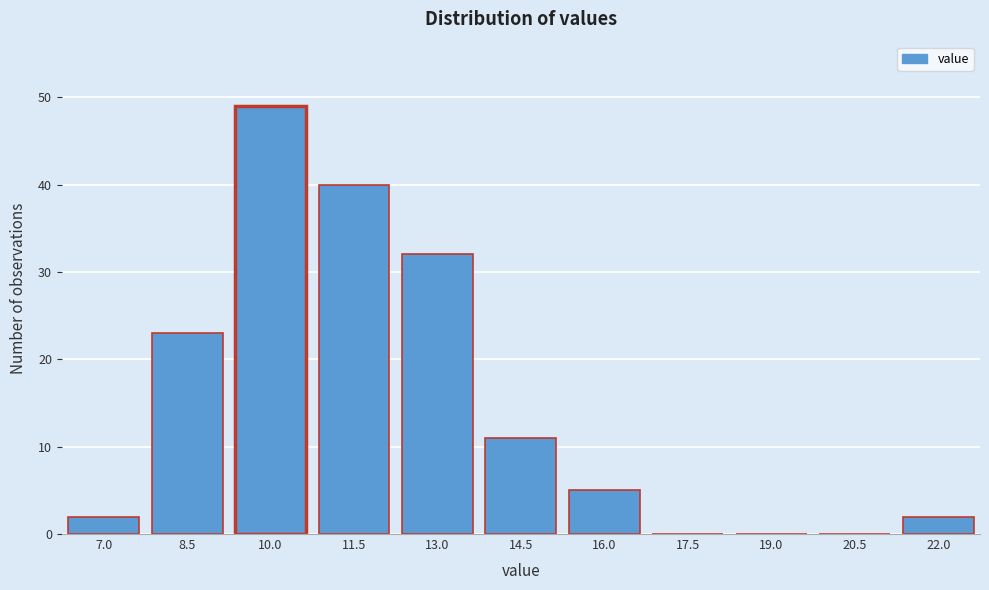

Reading left to right, what are all the values shown in this chart?

7.0=2	8.5=23	10.0=49	11.5=40	13.0=32	14.5=11	16.0=5	17.5=0	19.0=0	20.5=0	22.0=2